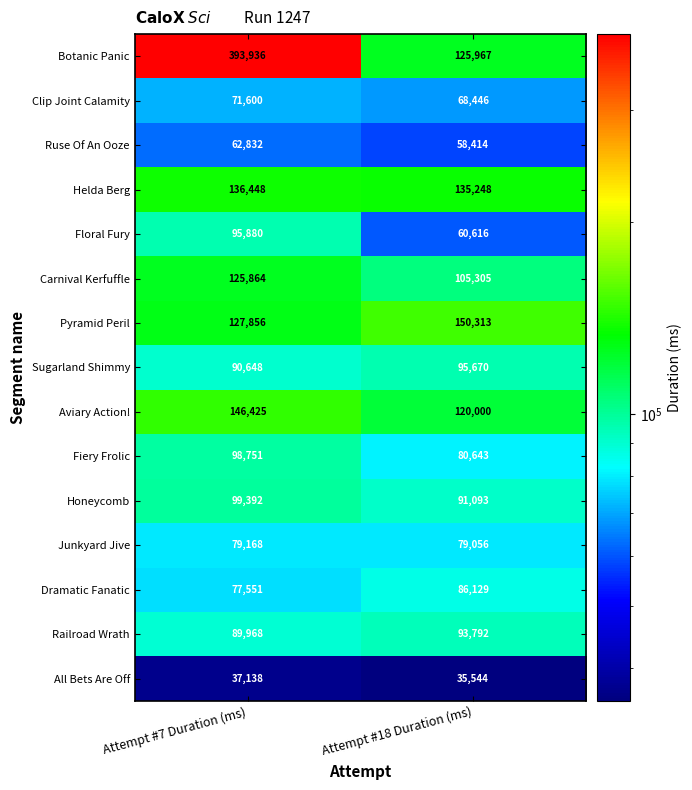

What is the sum of the All Bets Are Off values at Attempt #18 Duration (ms) and Attempt #7 Duration (ms)?

72682